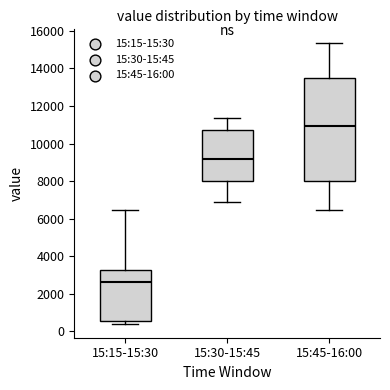

Where does the lower whisker of the box for 15:45-16:00 end on the y-axis? The values are not printed on the chart, so give them approximately, as read against the axis.

6400